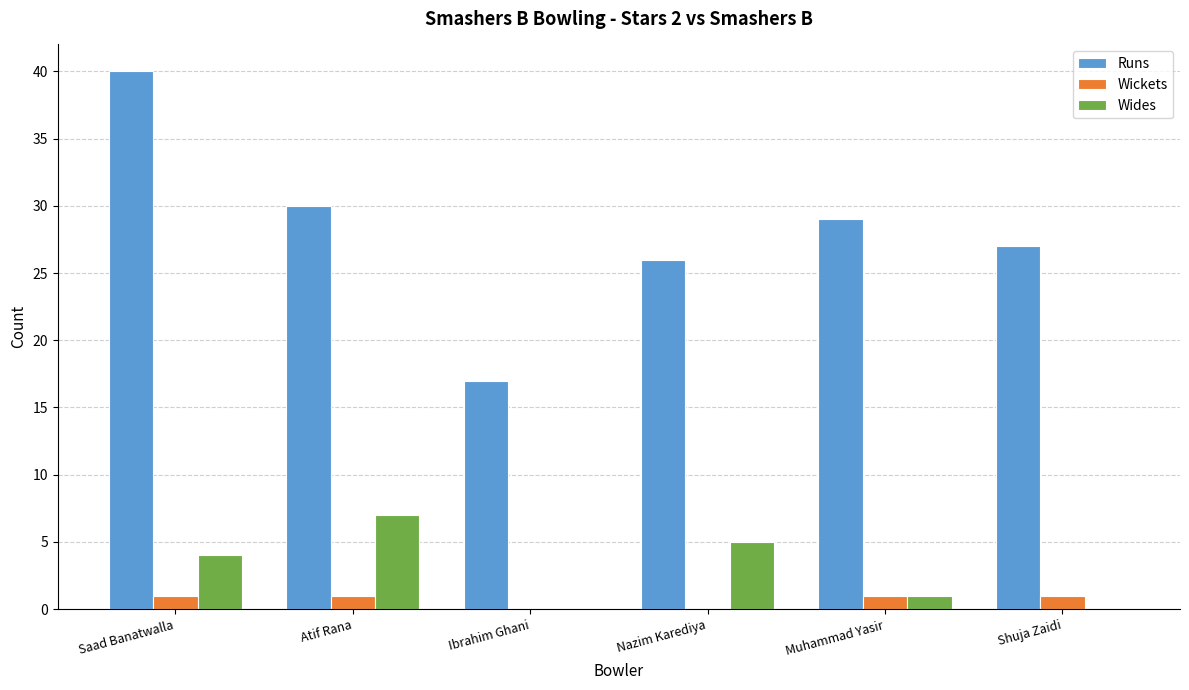

How many series are shown in this chart?

3